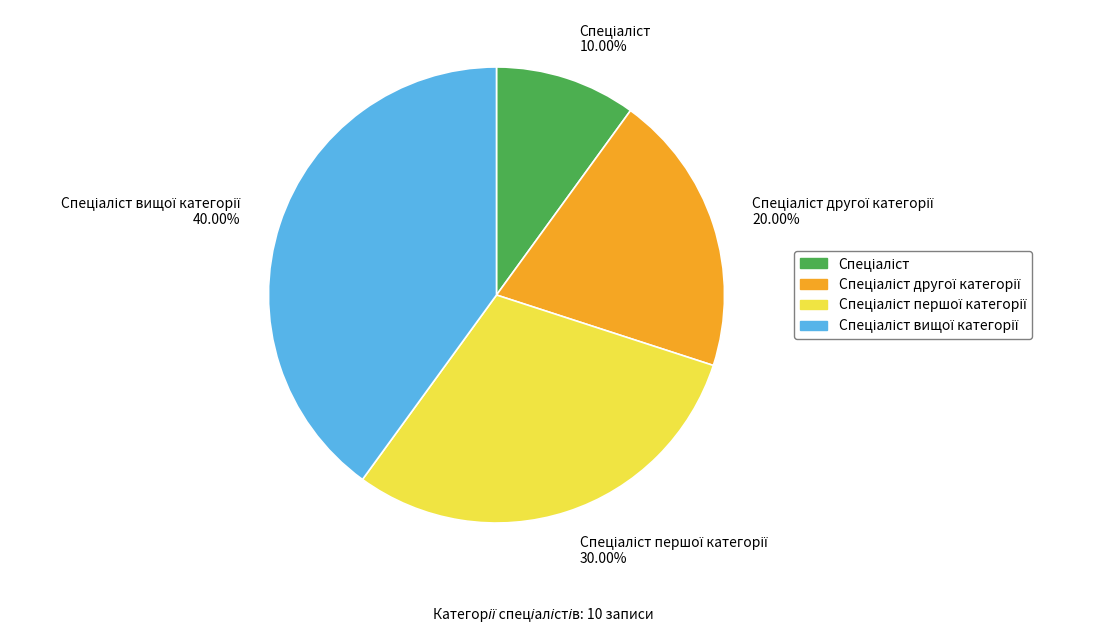

Is there a majority slice in this chart?

No